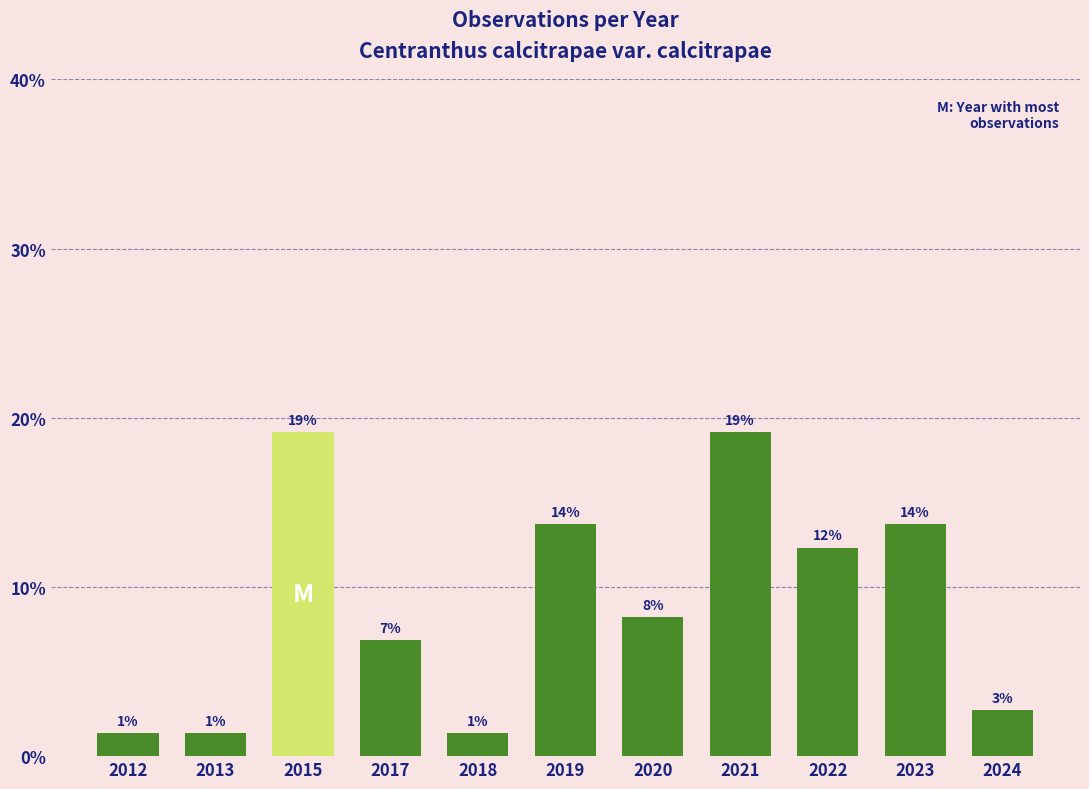

Rank the categories by value from lowest to highest.

2012, 2013, 2018, 2024, 2017, 2020, 2022, 2019, 2023, 2015, 2021